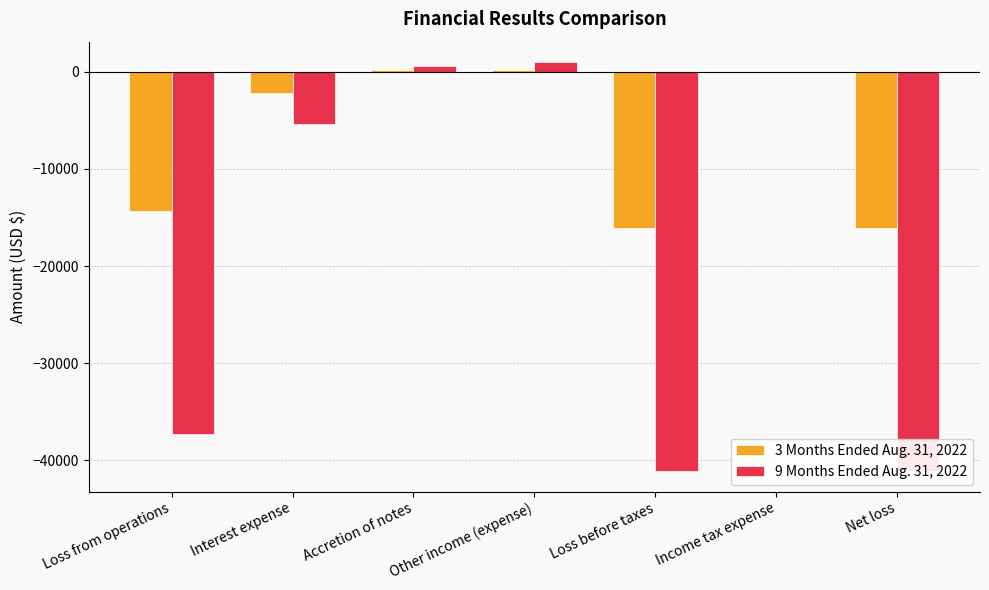

List the series in order of their peak value, lowest first.

3 Months Ended Aug. 31, 2022, 9 Months Ended Aug. 31, 2022